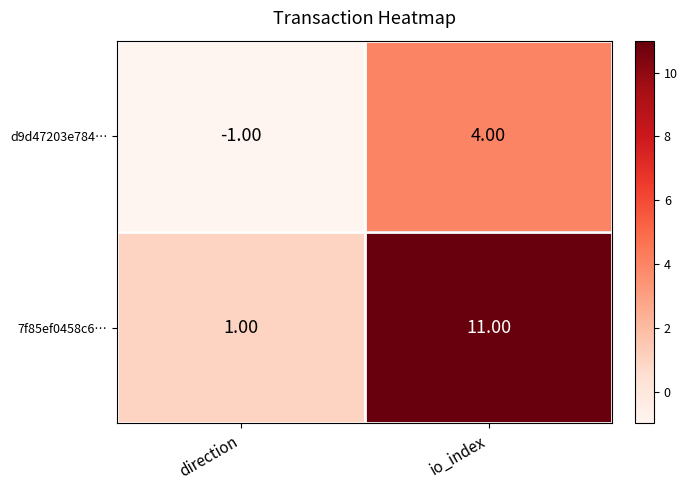

Rank the series by their maximum value, from lowest to highest.

d9d47203e784…, 7f85ef0458c6…